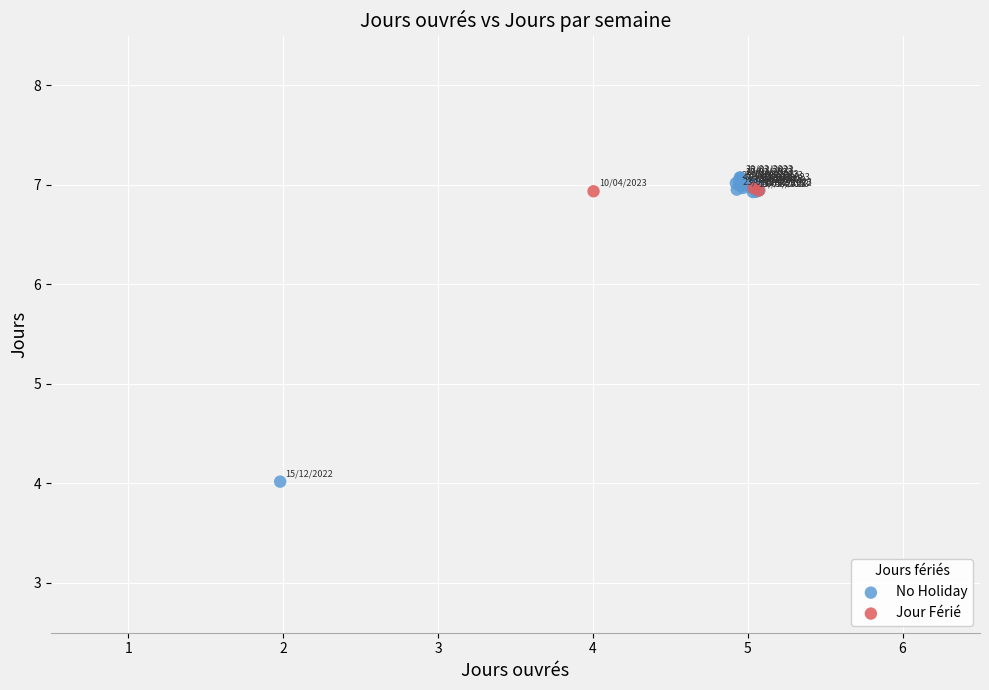

Which series reaches the minimum Y coordinate?

No Holiday